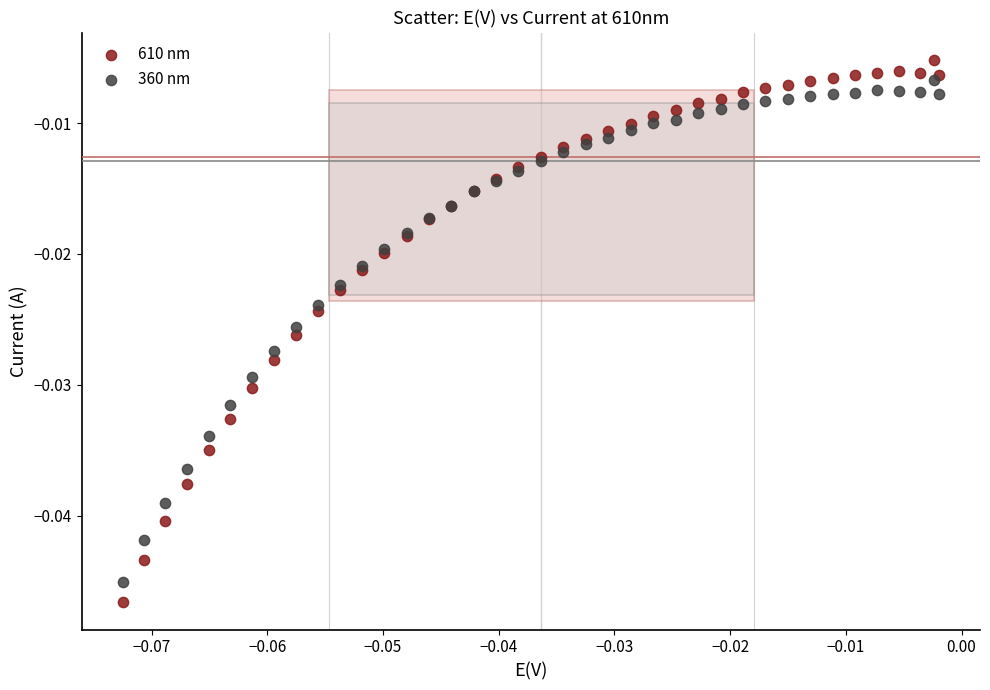

Which series has the widest spread of Y values?

610 nm